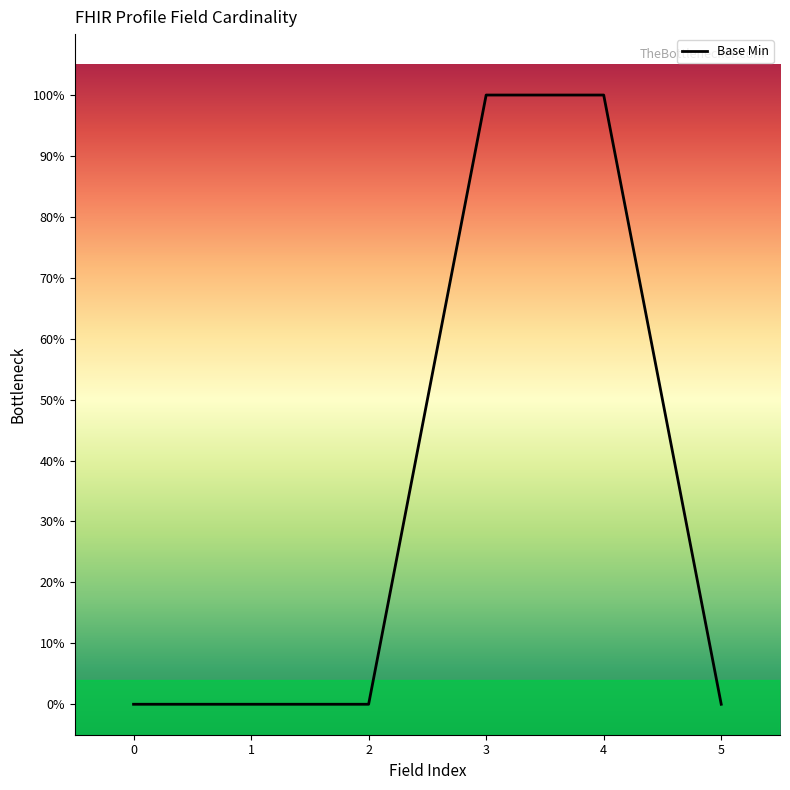

What is the difference between the second highest and second lowest values?

1